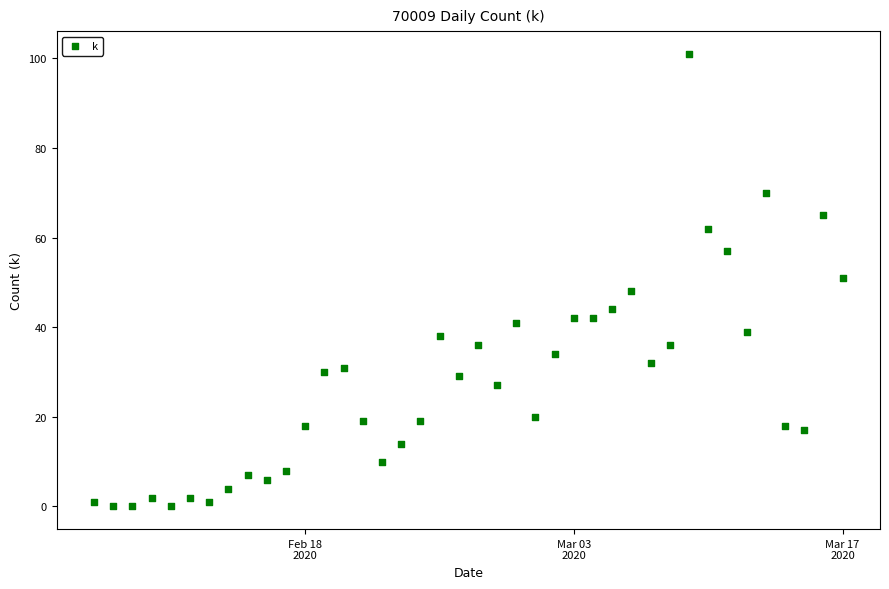

What is the range of Y values (max minus min)?

101